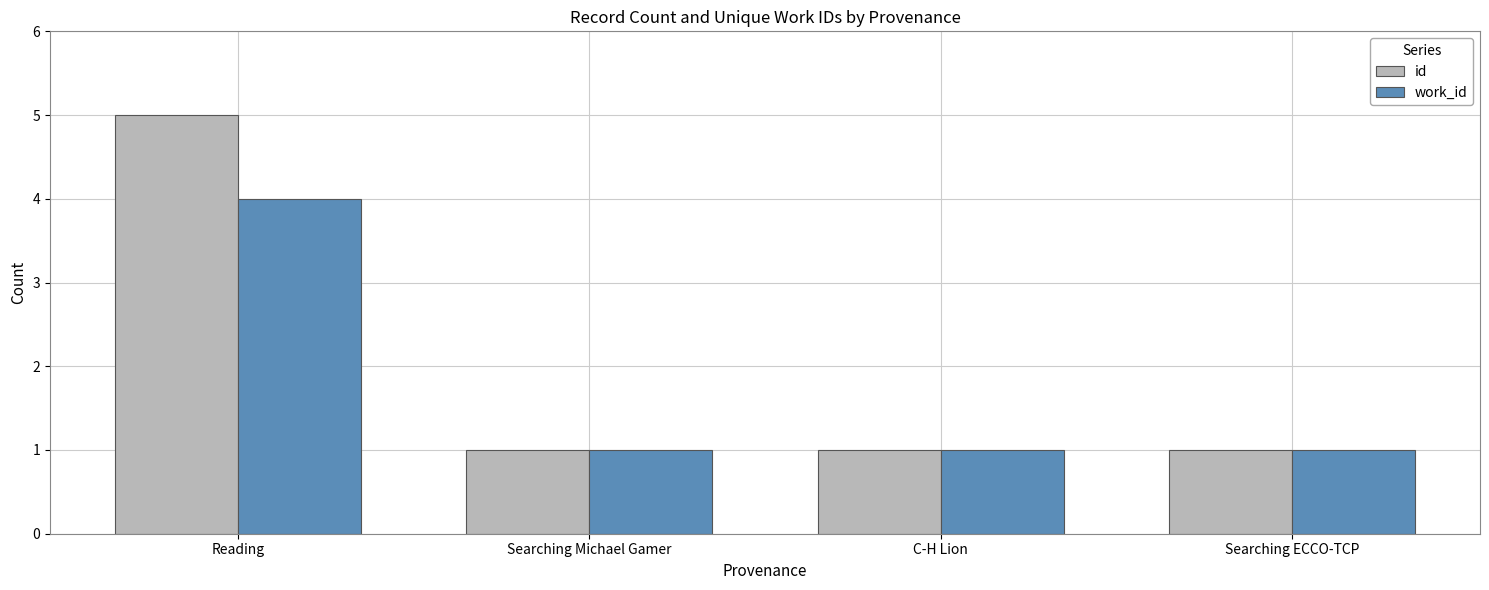

Is it true that id equals 2 at Searching ECCO-TCP?

False